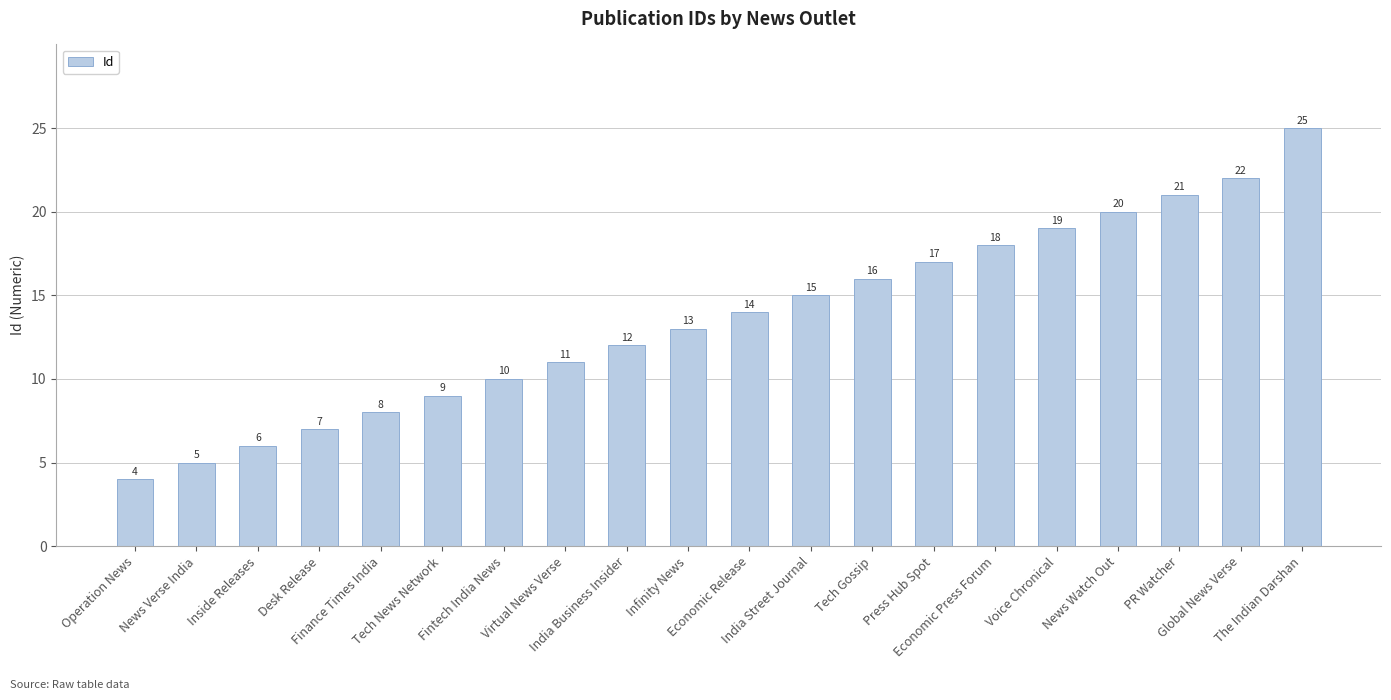

List the labels in order of value, largest first.

The Indian Darshan, Global News Verse, PR Watcher, News Watch Out, Voice Chronical, Economic Press Forum, Press Hub Spot, Tech Gossip, India Street Journal, Economic Release, Infinity News, India Business Insider, Virtual News Verse, Fintech India News, Tech News Network, Finance Times India, Desk Release, Inside Releases, News Verse India, Operation News